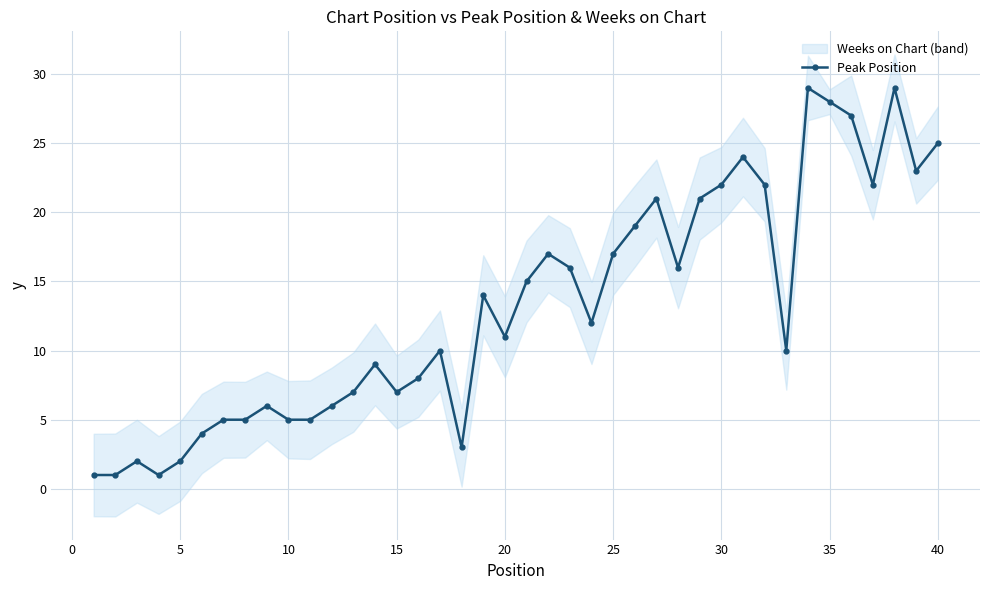

True or false: Peak Position has more than 2 interior local peaks.

True